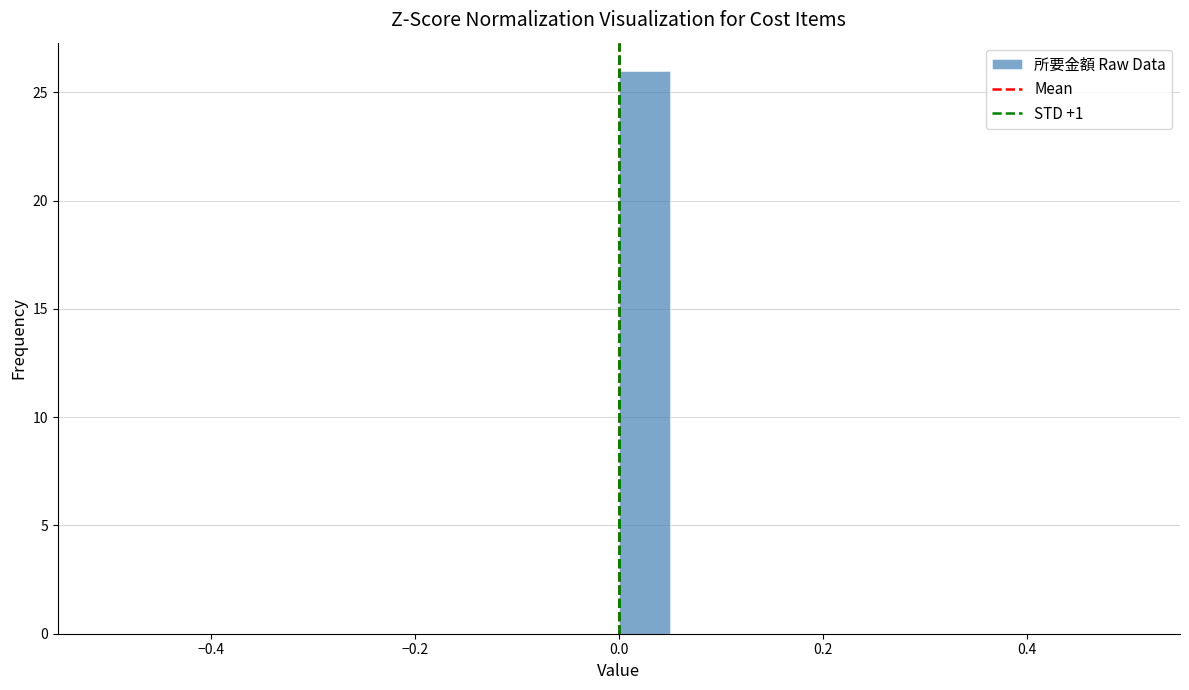

Read against the x-axis, roughly where is the centre of the tallest bar?

0.02